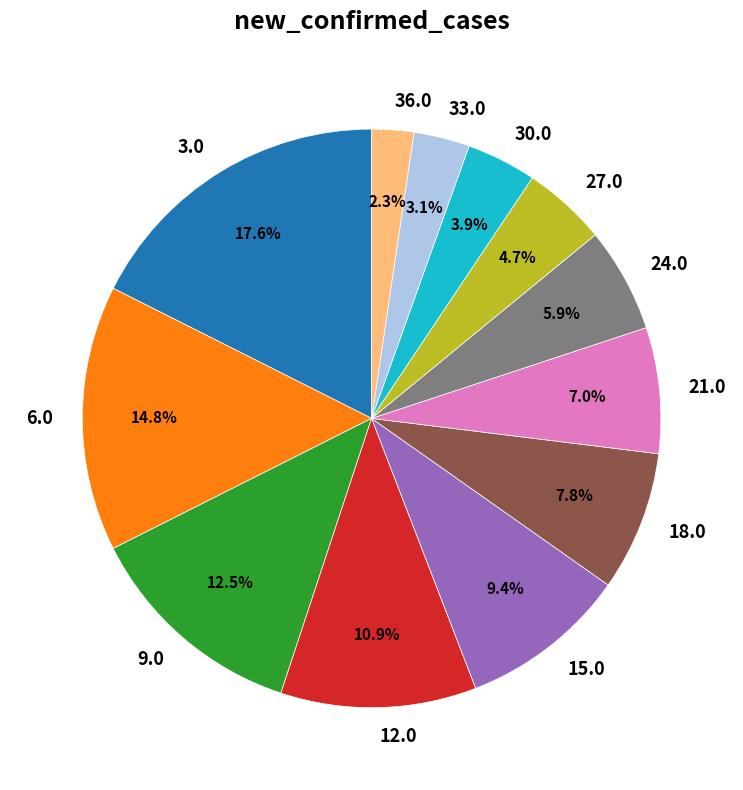

How much of the chart is everything except 30.0?

96.1%